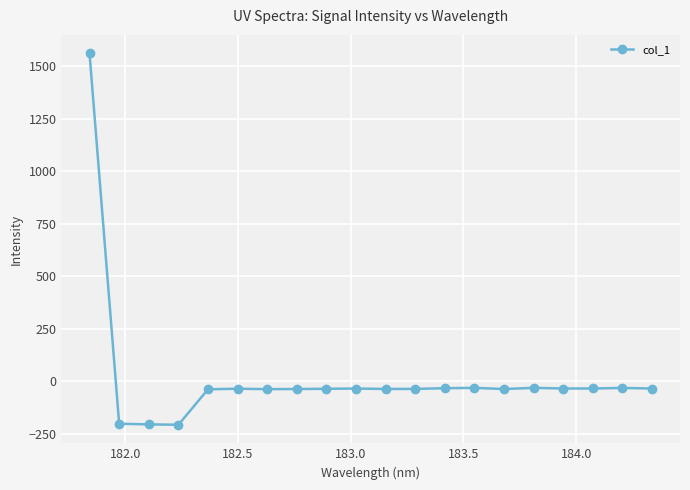

What is the sum of all values?

373.7